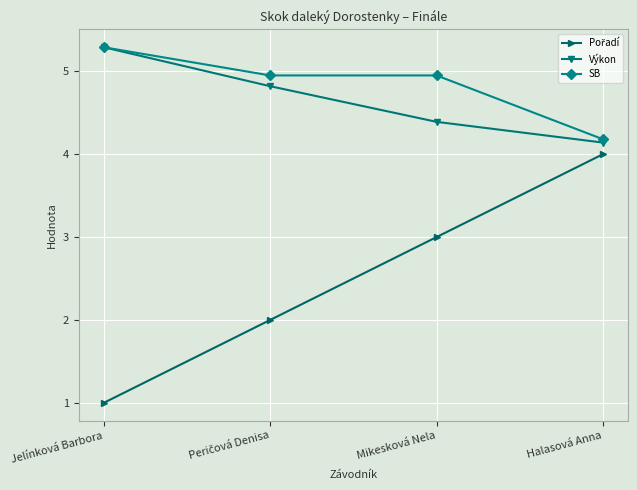

What is the spread (max minus min) of values at Jelínková Barbora?

4.3